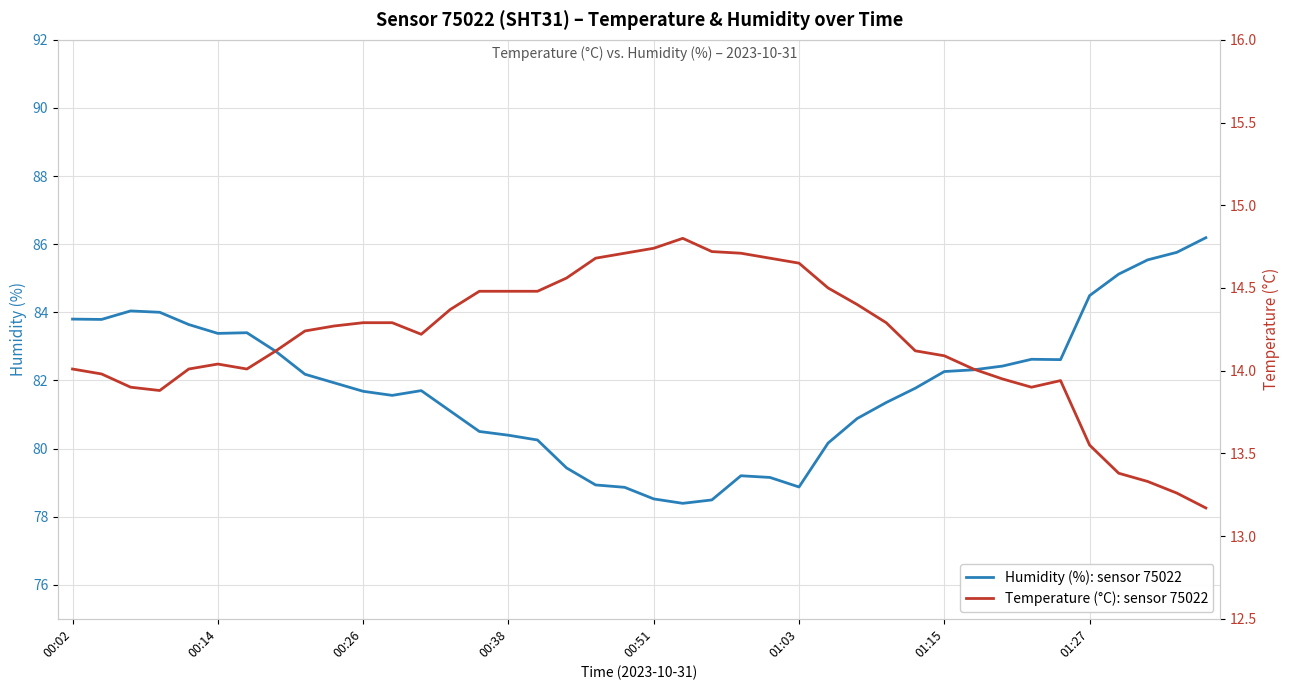

Between 15 and 21, which series saw the biggest shift?

humidity